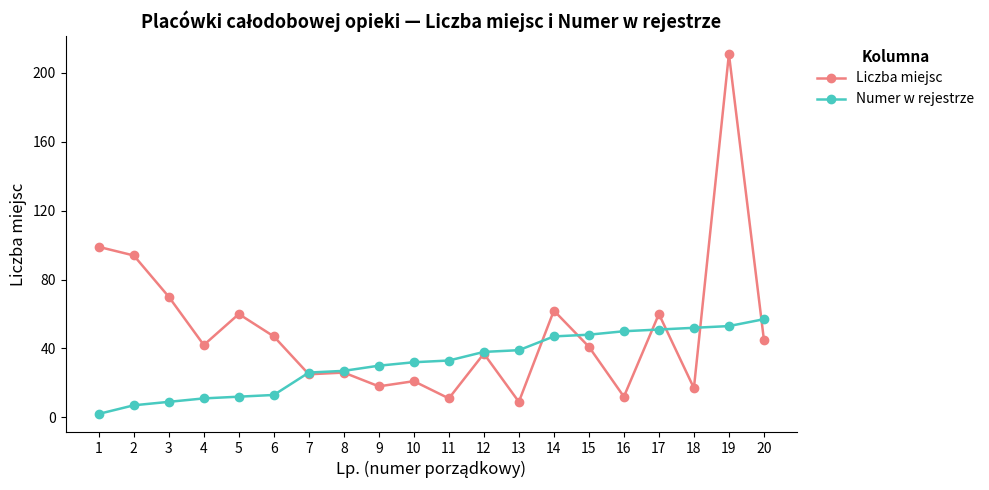

Does the chart have visible grid lines?

No